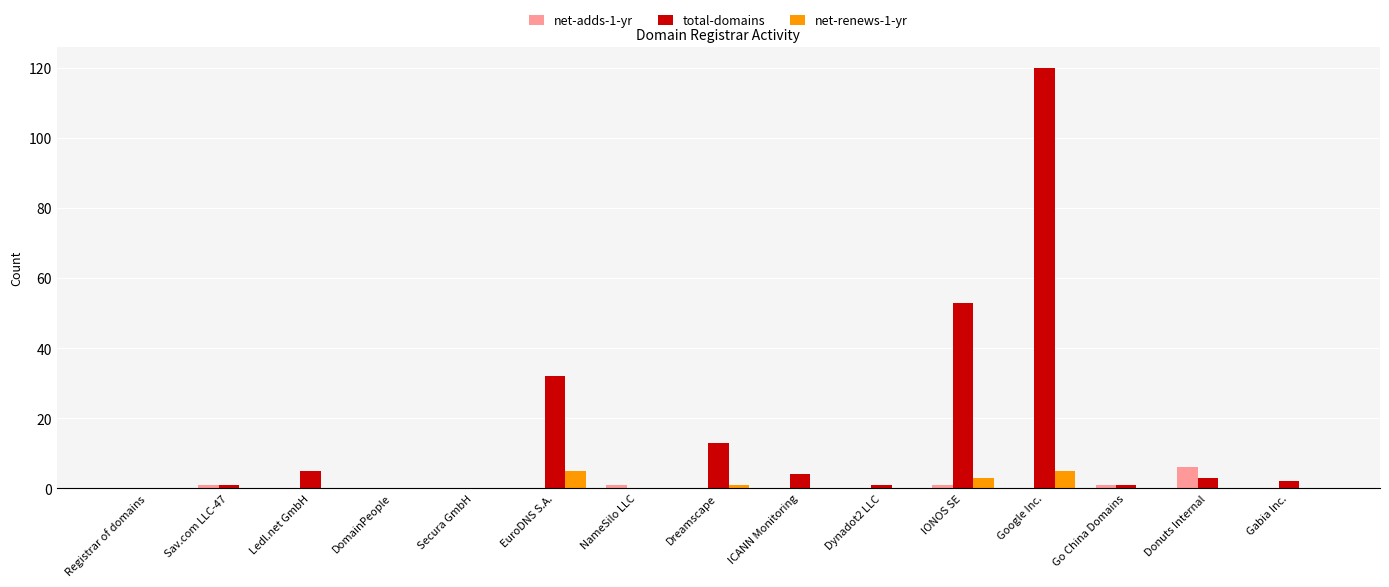

What is the total value across all series at Gabia Inc.?

2